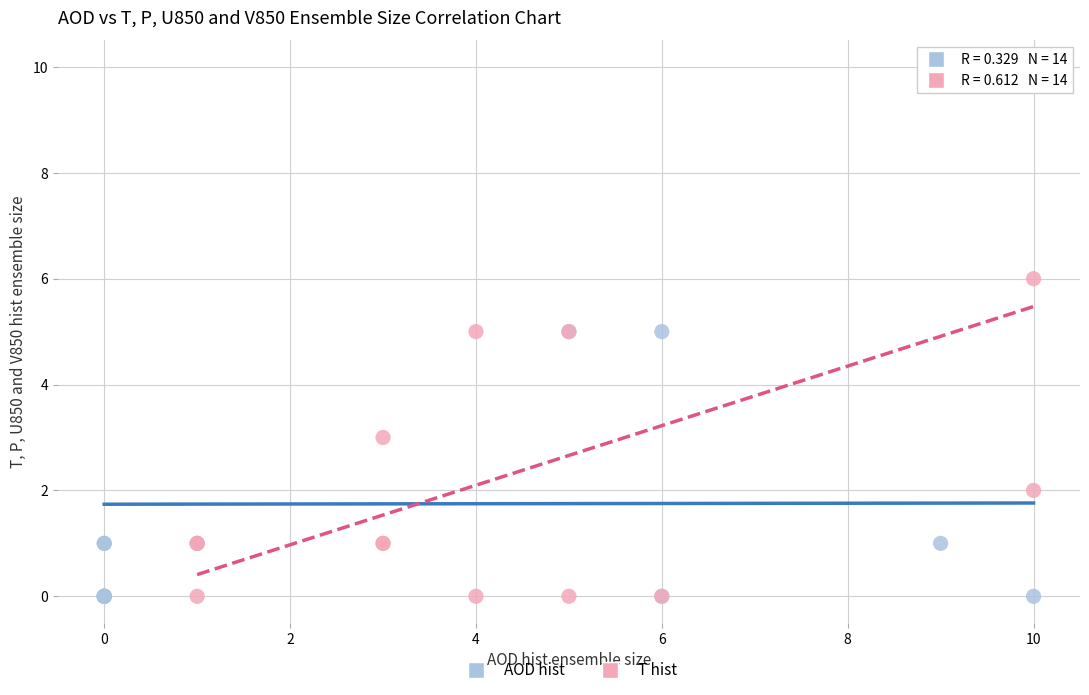

Which series reaches the maximum Y coordinate?

T hist